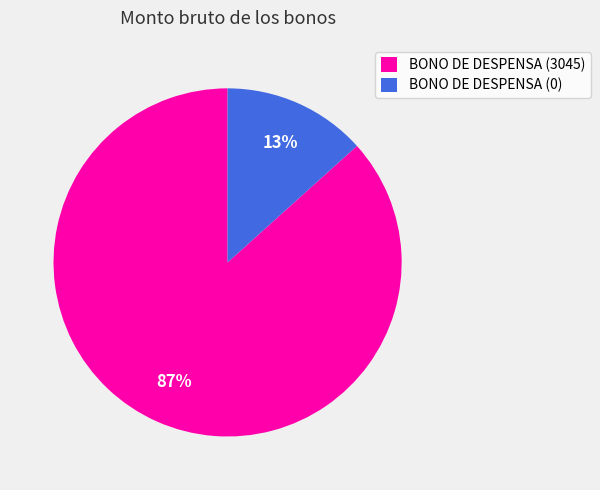

Which slice is the smallest?

BONO DE DESPENSA (0)